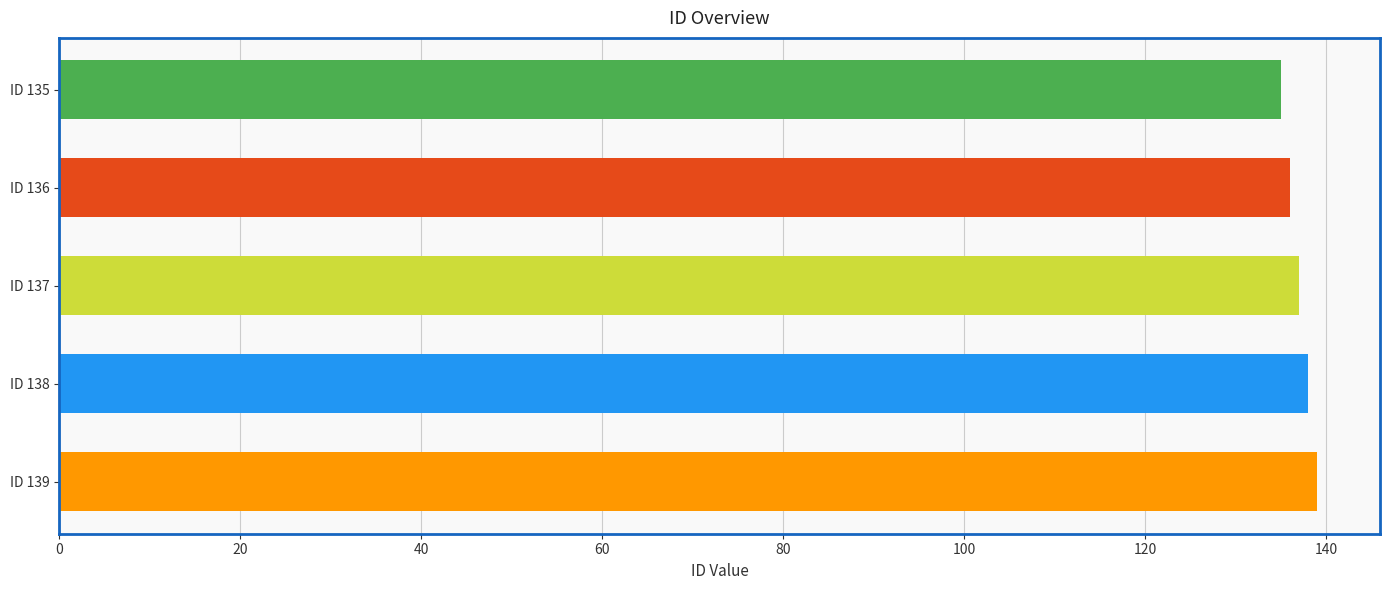

Is it true that the value at ID 138 is 138?

True